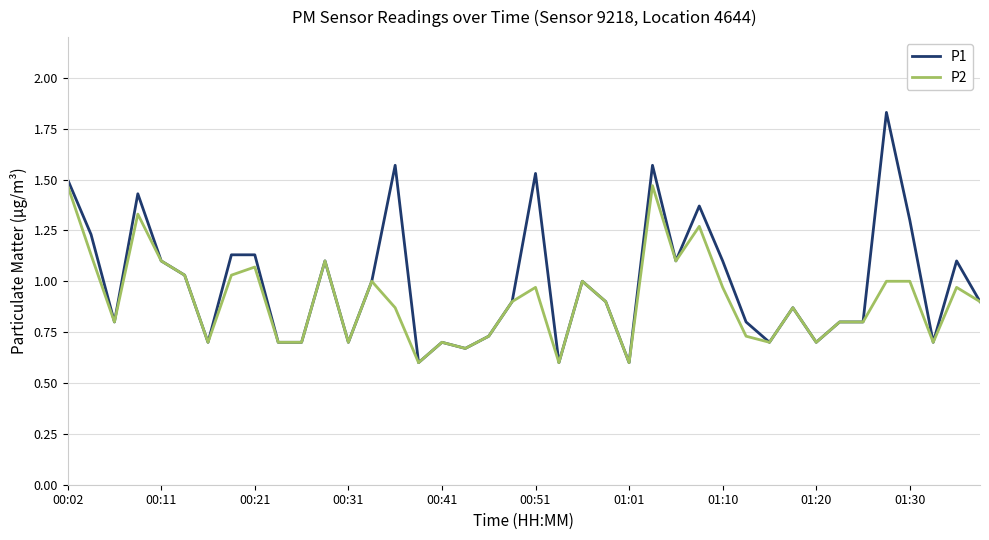

Which series has the widest spread of values?

P1